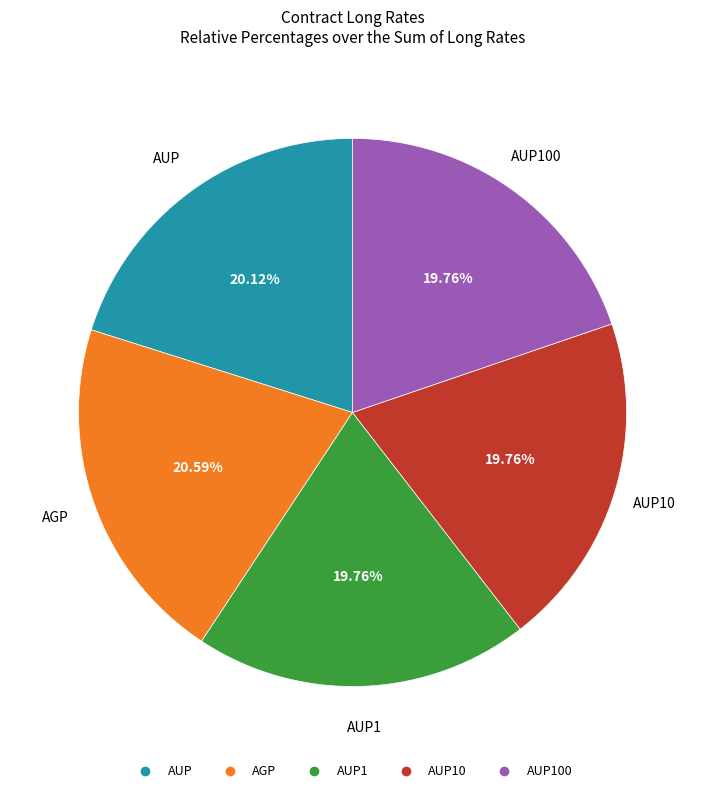

Does any single category account for the majority?

No